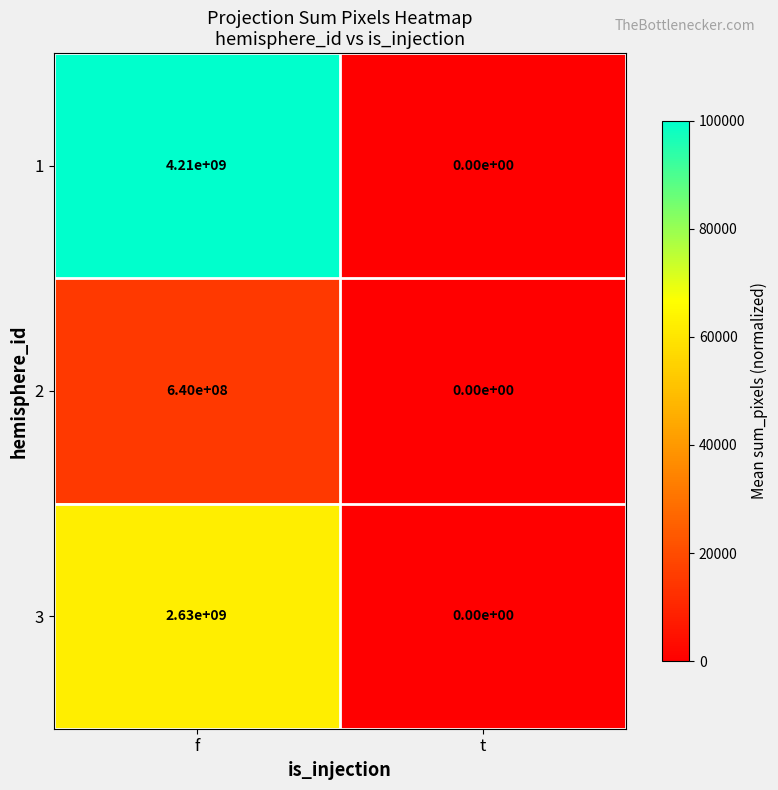

Is it true that 2 equals 640000000 at f?

True